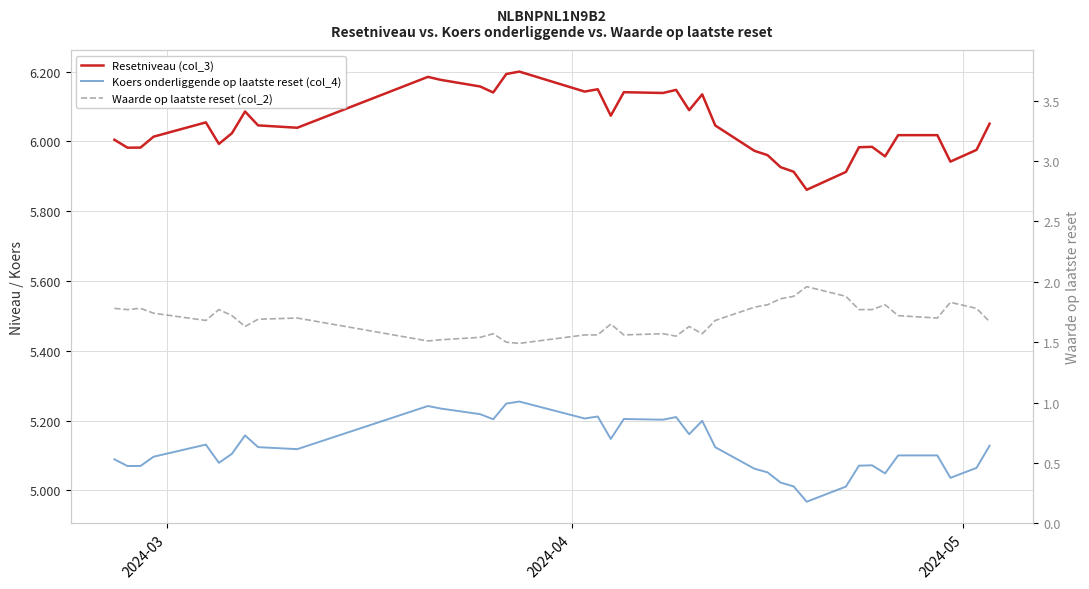

How many data points in Resetniveau (col_3) are above 6039?

20